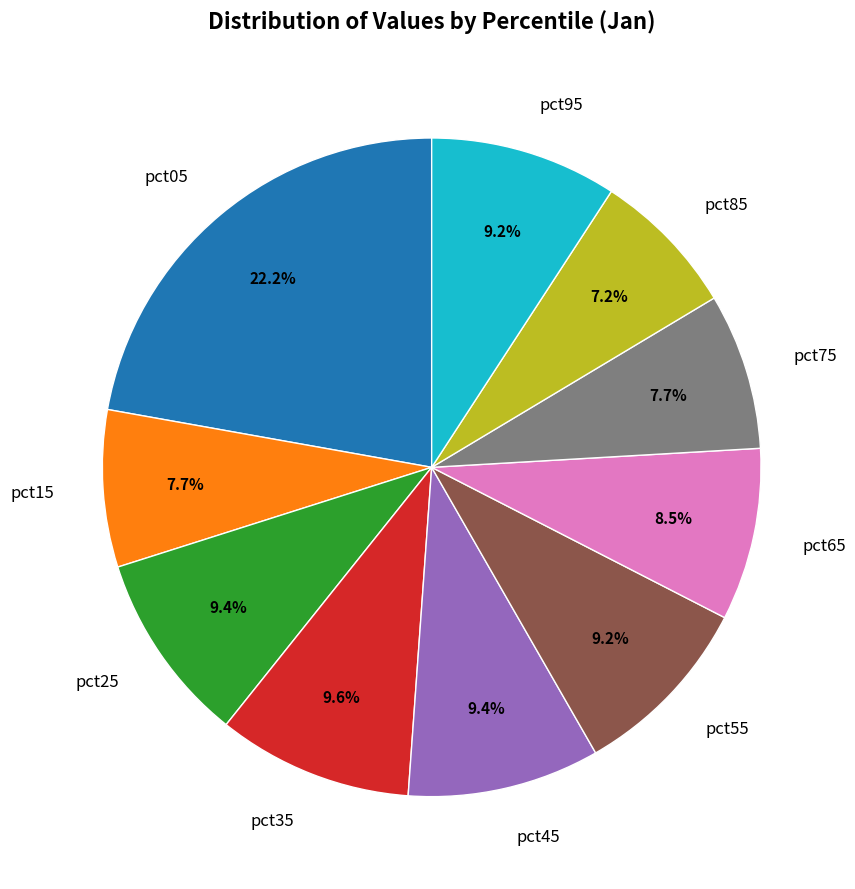

Which has a higher value, pct85 or pct45?

pct45